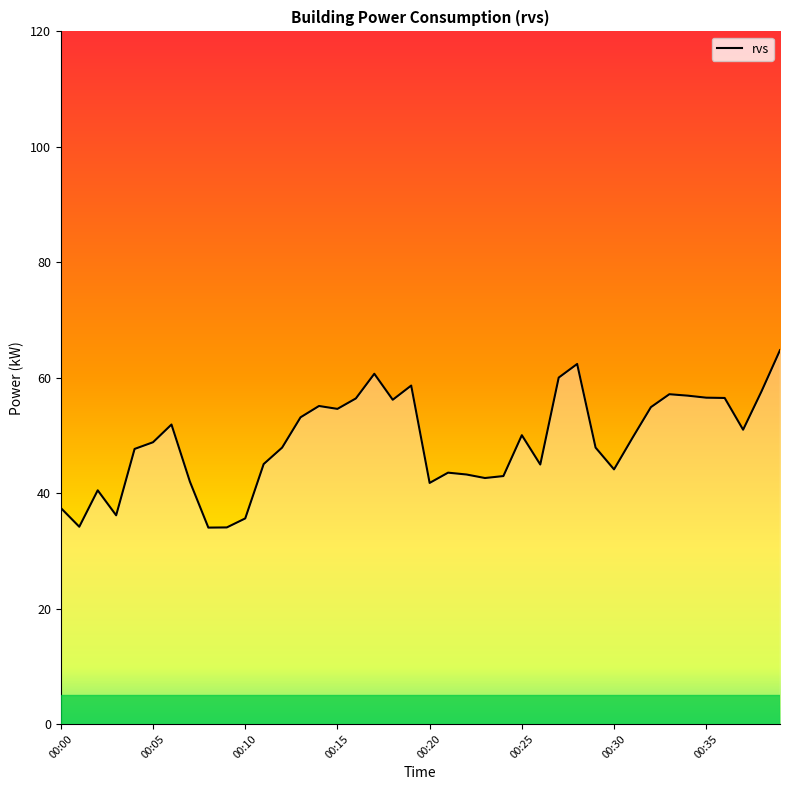

What is the minimum value shown in the chart?

34.0